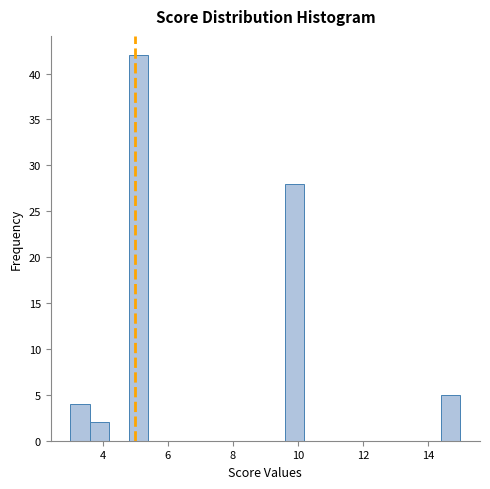

Around what value on the x-axis is the tallest bar? Give the approximate position of its centre, as read against the axis.

5.2